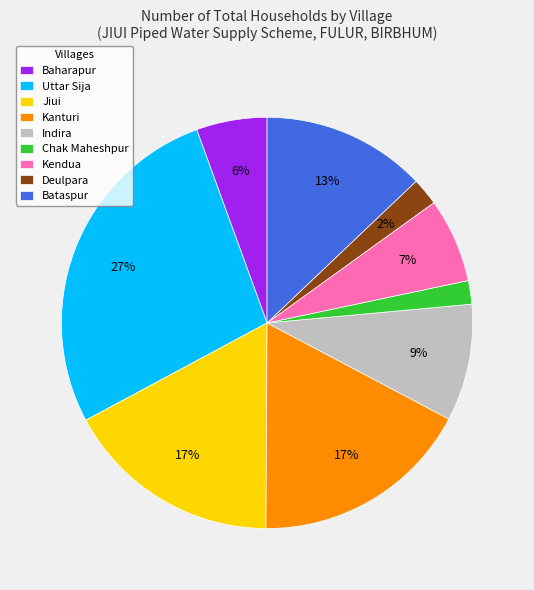

Which slice is the largest?

Uttar Sija